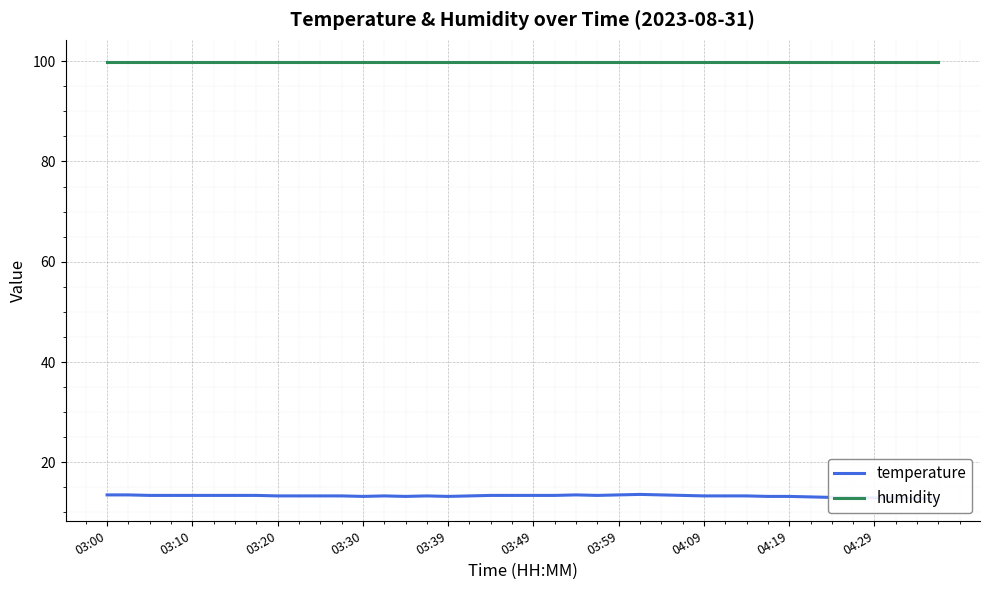

Rank the series at 11 from lowest to highest value.

temperature, humidity